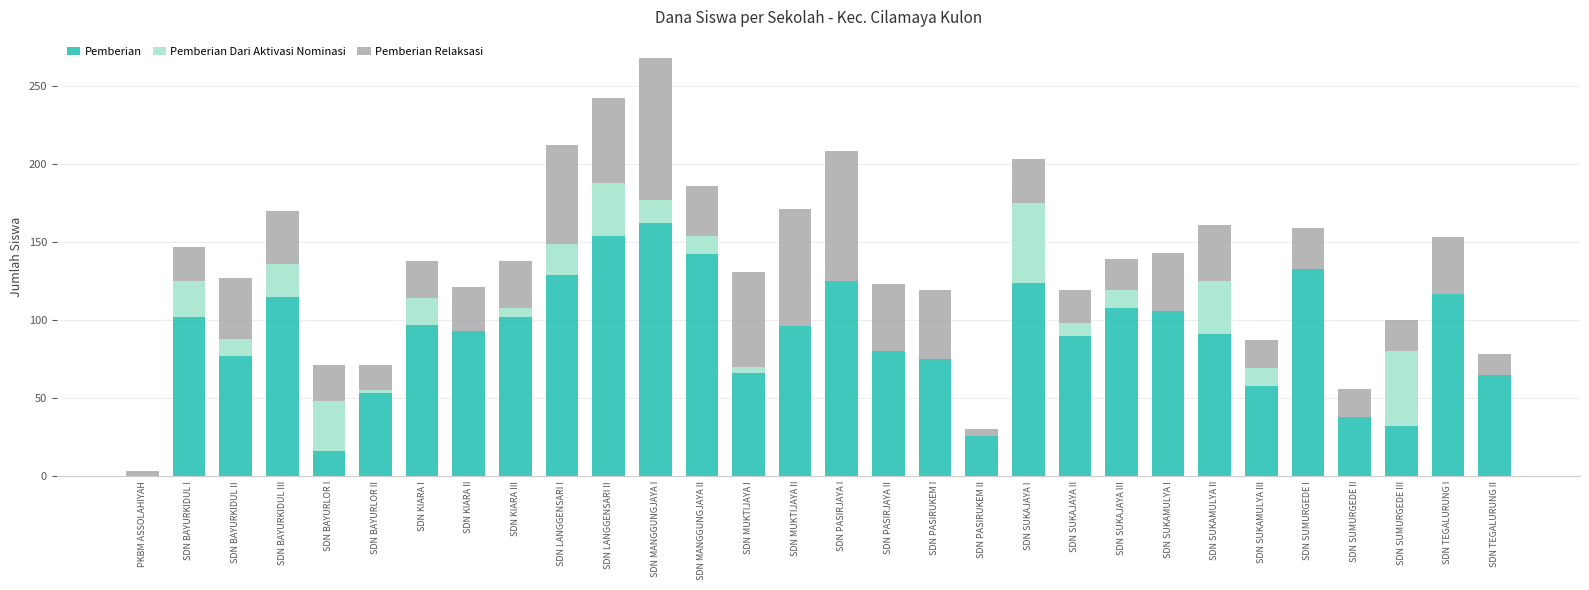

The value of Pemberian at SDN MUKTIJAYA I is 92. True or false?

False